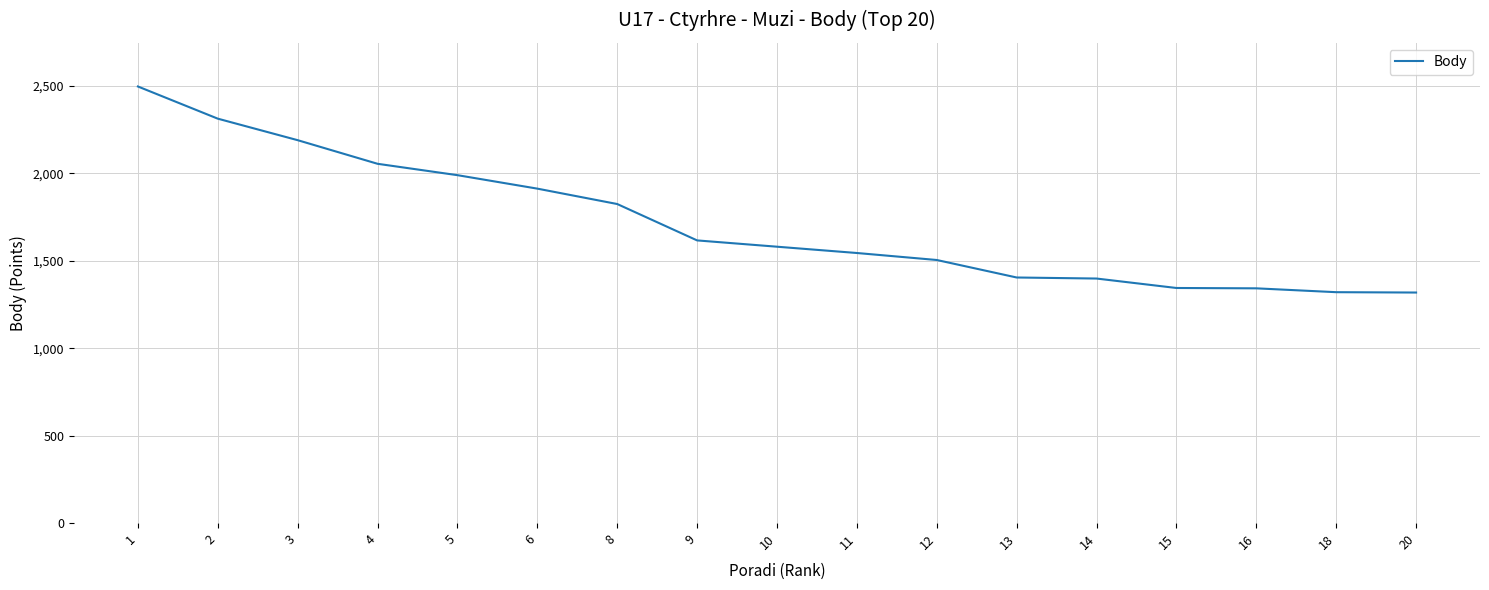

What is the maximum value shown in the chart?

2496